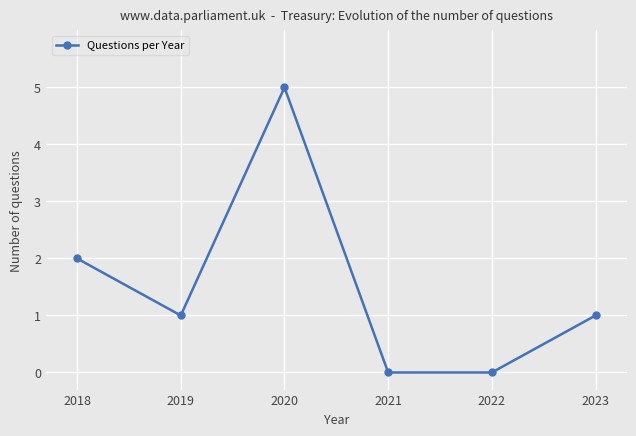

Is it true that the value at 2020 is 5?

True